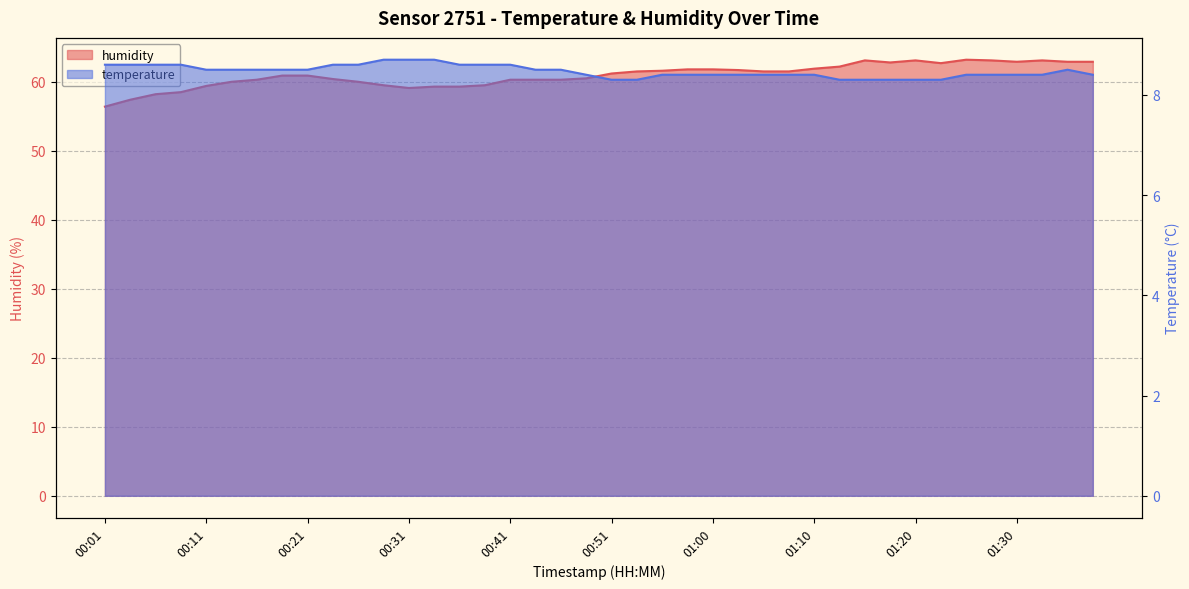

What is the sum of the humidity values at 00:11 and 00:04?

116.8